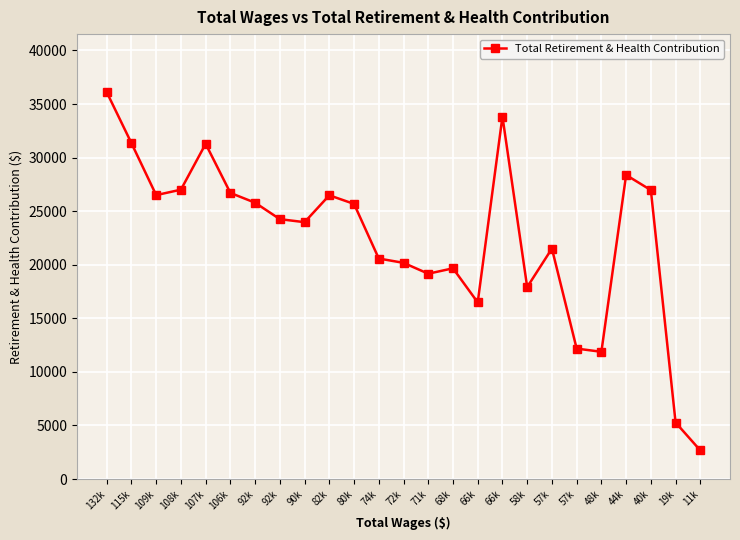

How many lines are shown in the chart?

1